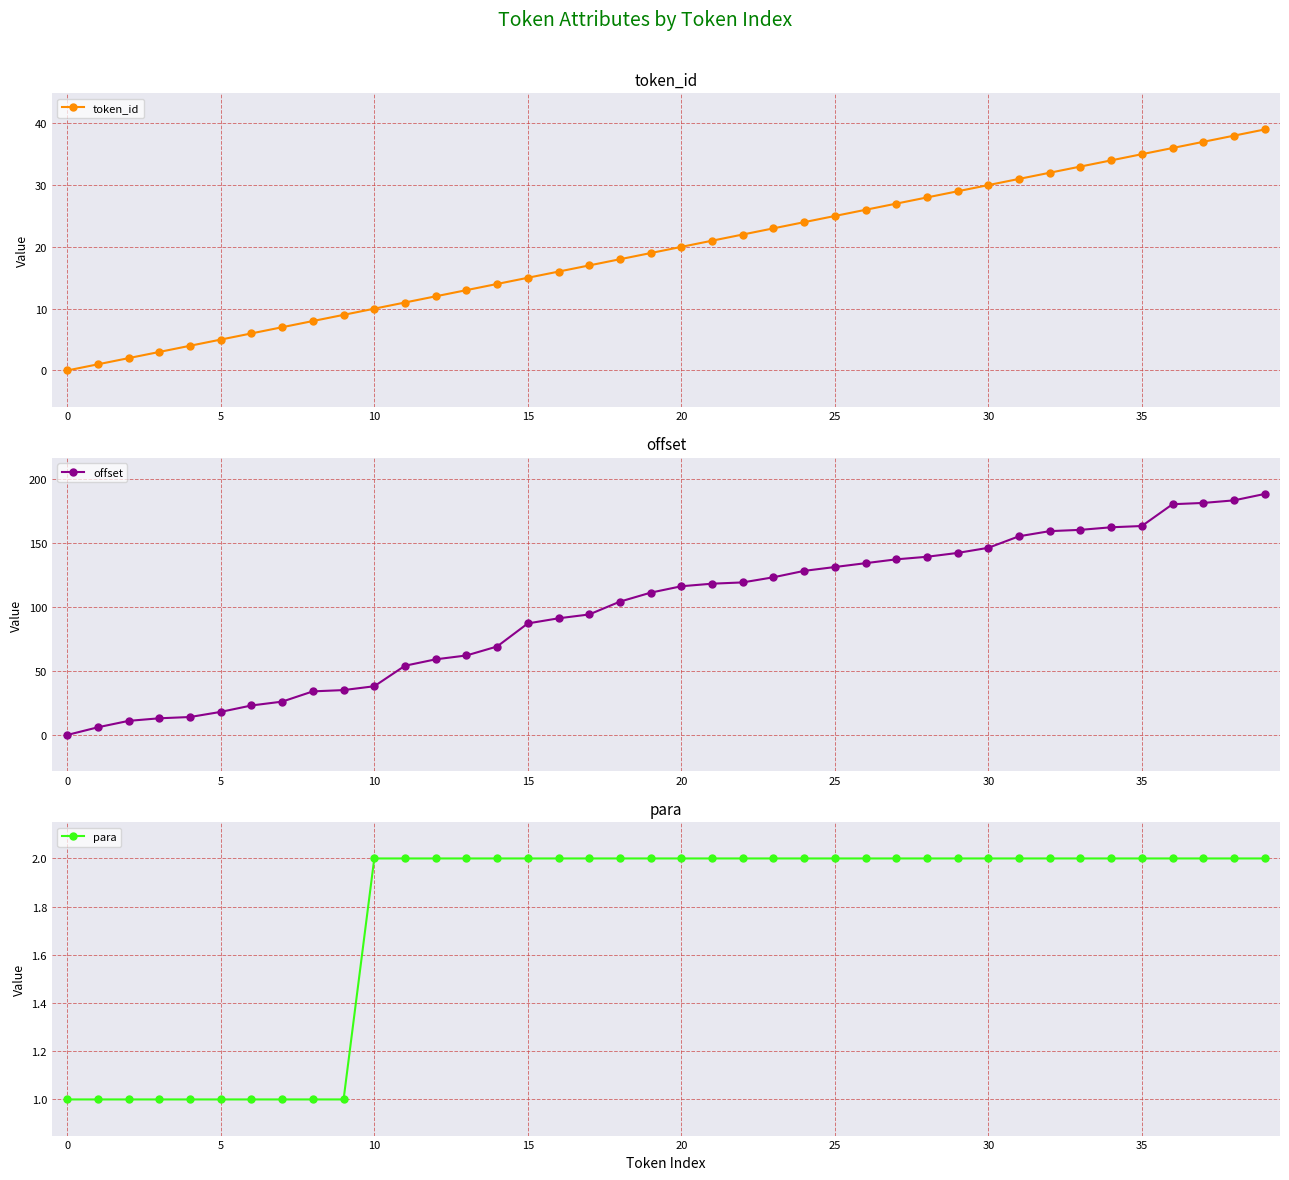

Which category has the highest value in the token_id series?

39